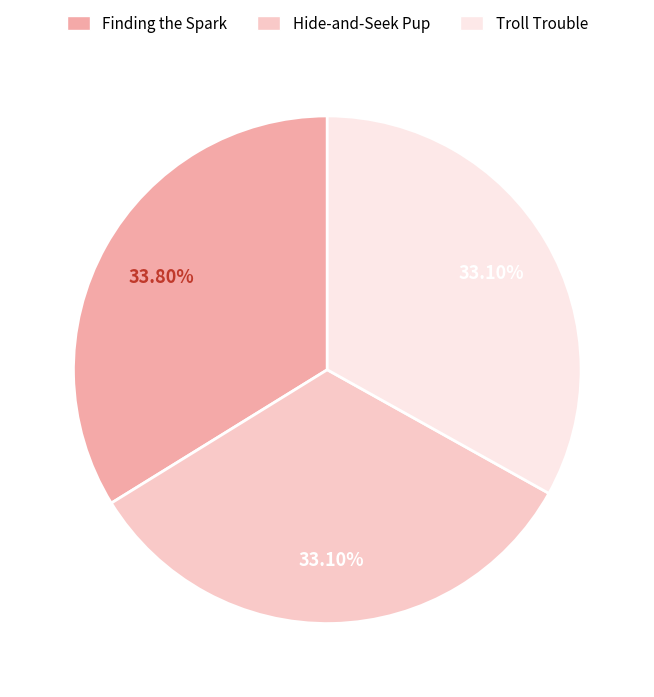

What percentage do Troll Trouble and Hide-and-Seek Pup together represent?

66.2%